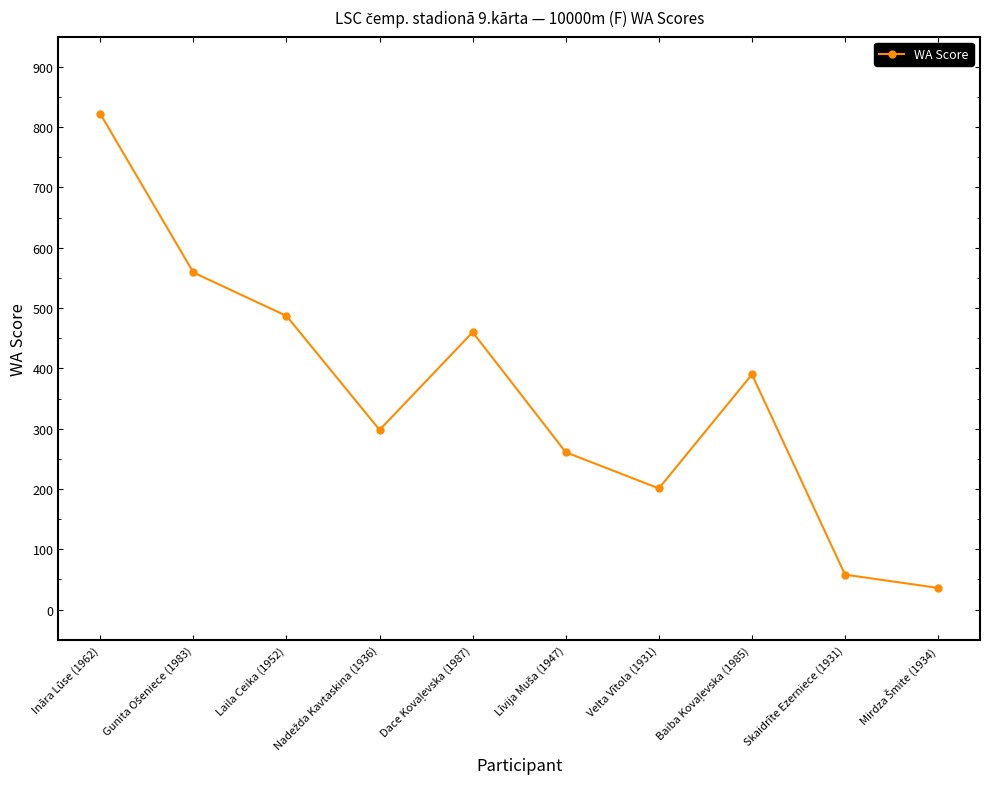

What is the difference between the maximum and minimum values?

786